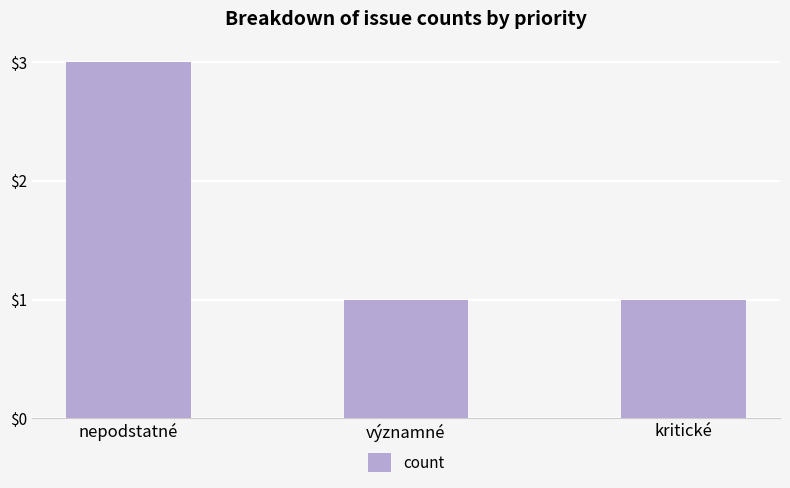

True or false: the data shows 0 at významné.

False